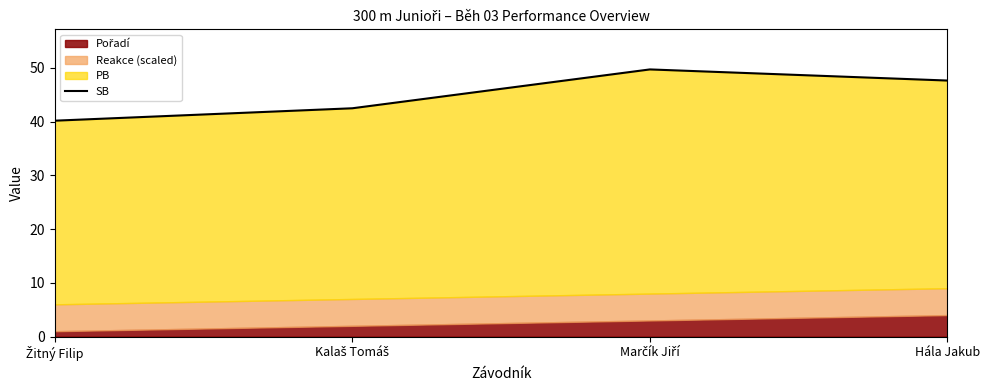

What is the ratio of the value at Hála Jakub to the value at Žitný Filip?

1.2